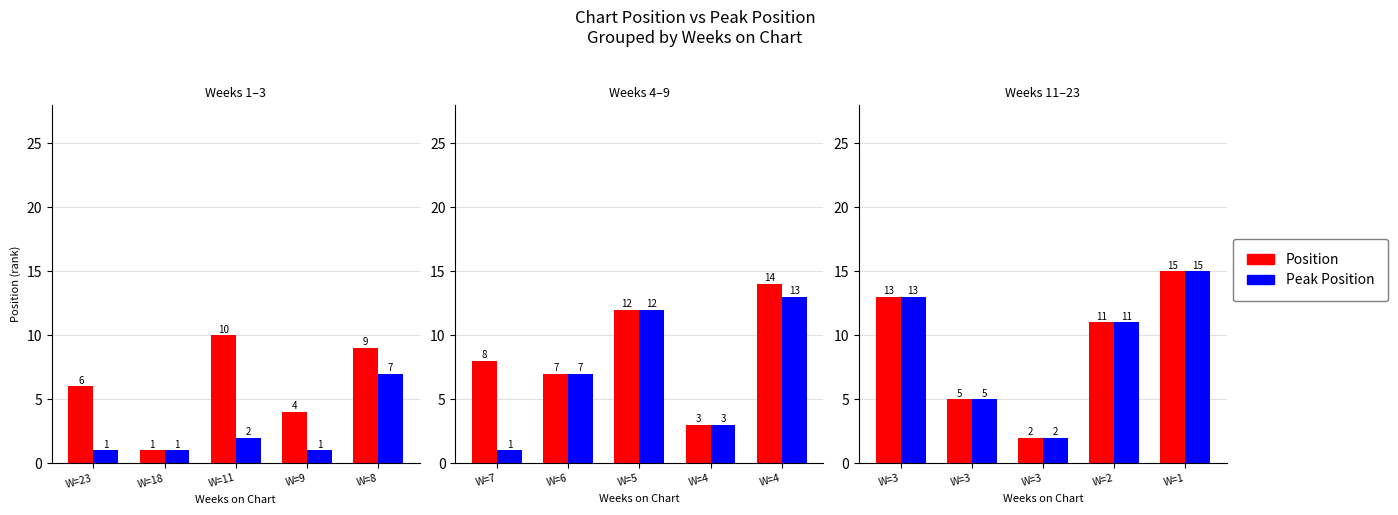

Which series has the widest spread of values?

Position